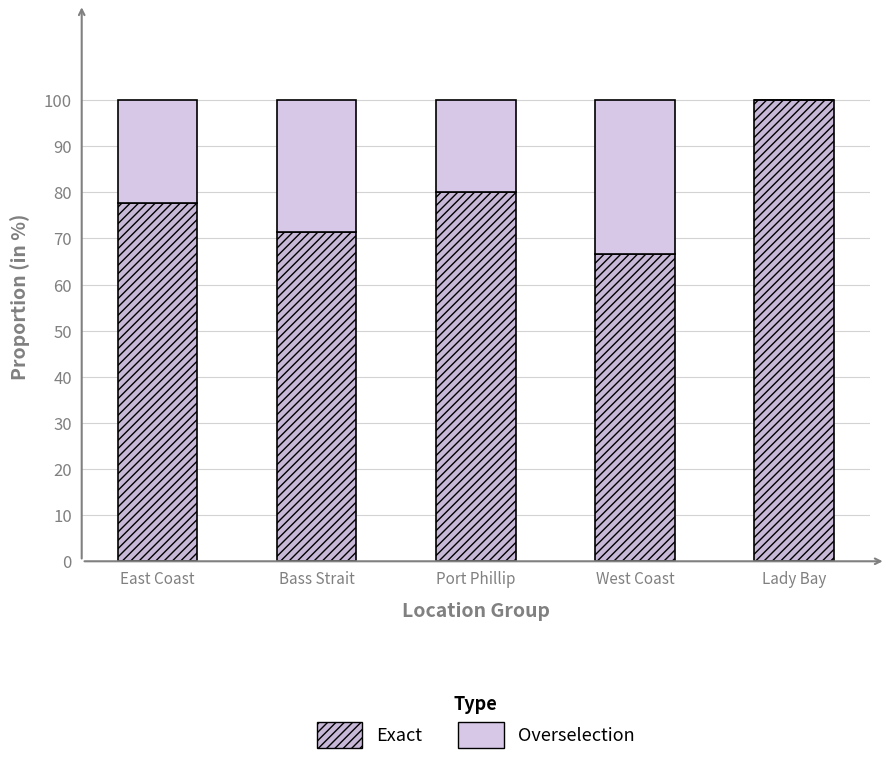

Are the bars grouped side by side (vs. stacked)?

No